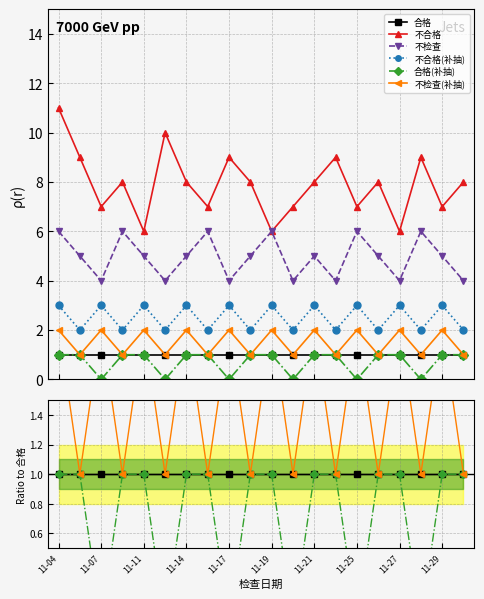

What is the lowest value of the 合格 series?

1